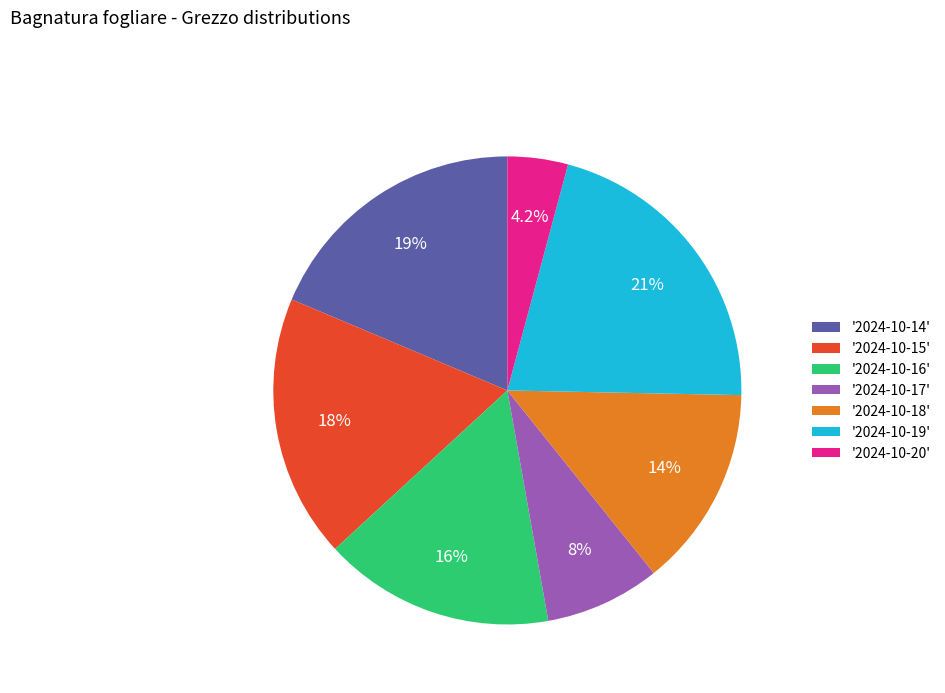

What percentage do '2024-10-20' and '2024-10-14' together represent?

22.8%